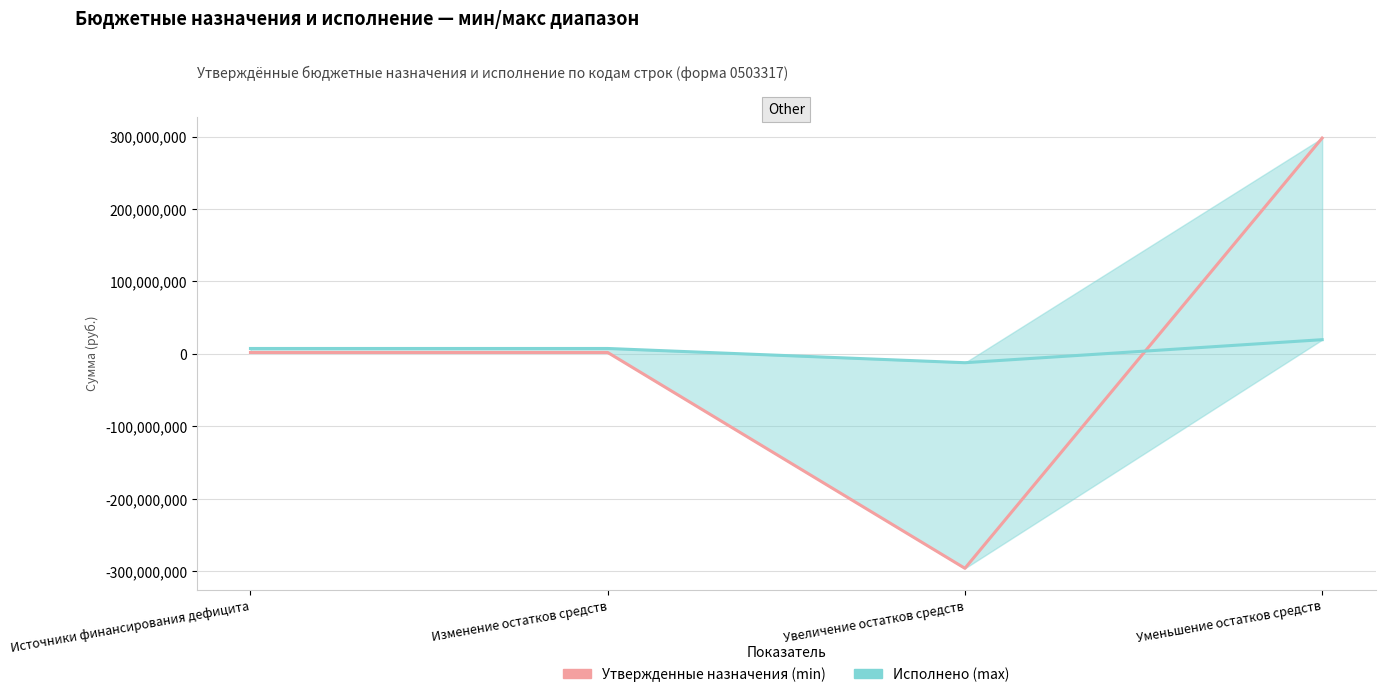

Reading left to right, transcribe all the data shown in this chart.

Утвержденные назначения (min): Источники финансирования дефицита=2009494.7	Изменение остатков средств=2009494.7	Увеличение остатков средств=-295890813.9	Уменьшение остатков средств=297900308.6
Исполнено (max): Источники финансирования дефицита=7502611.7	Изменение остатков средств=7502611.7	Увеличение остатков средств=-12140707.0	Уменьшение остатков средств=19643318.7